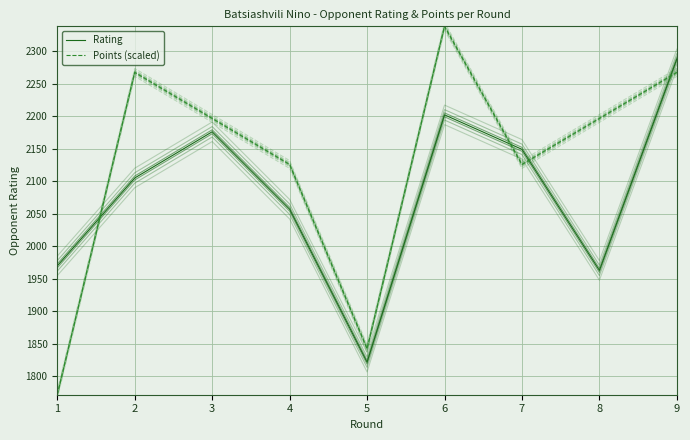

At which category is the sum across all series the highest?

9